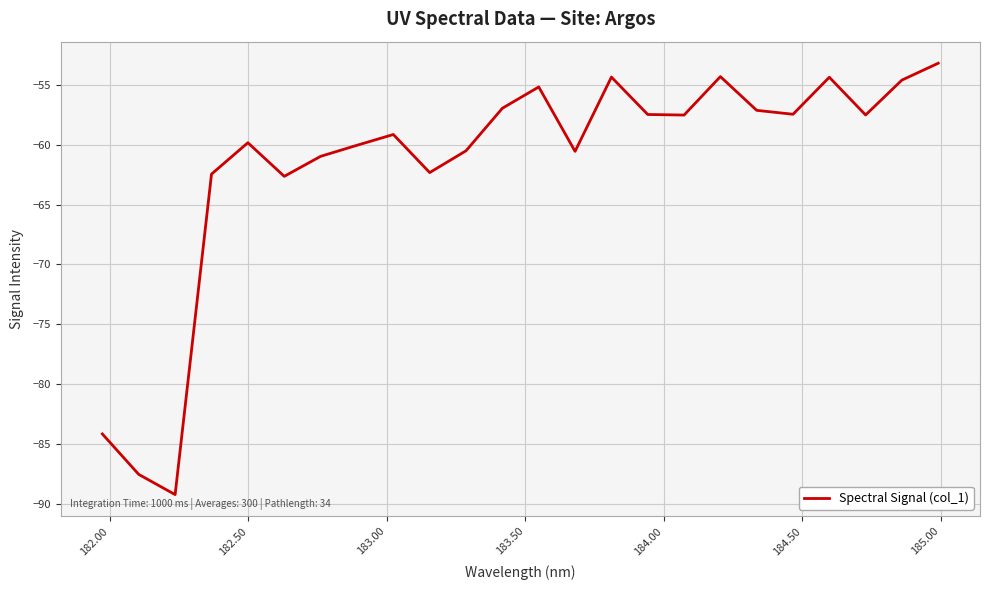

What is the minimum value shown in the chart?

-89.2